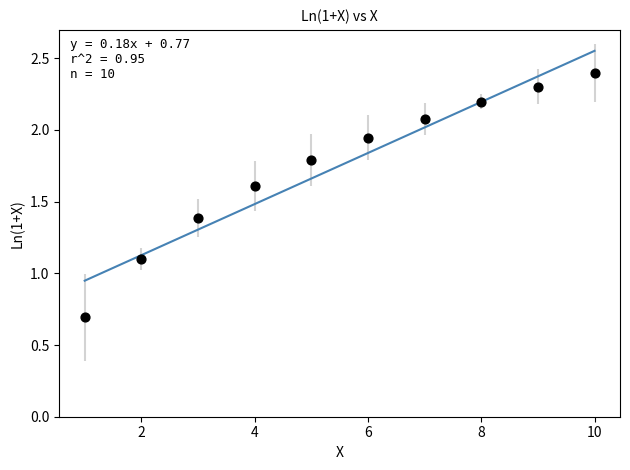

What is the range of X values (max minus min)?

9.0